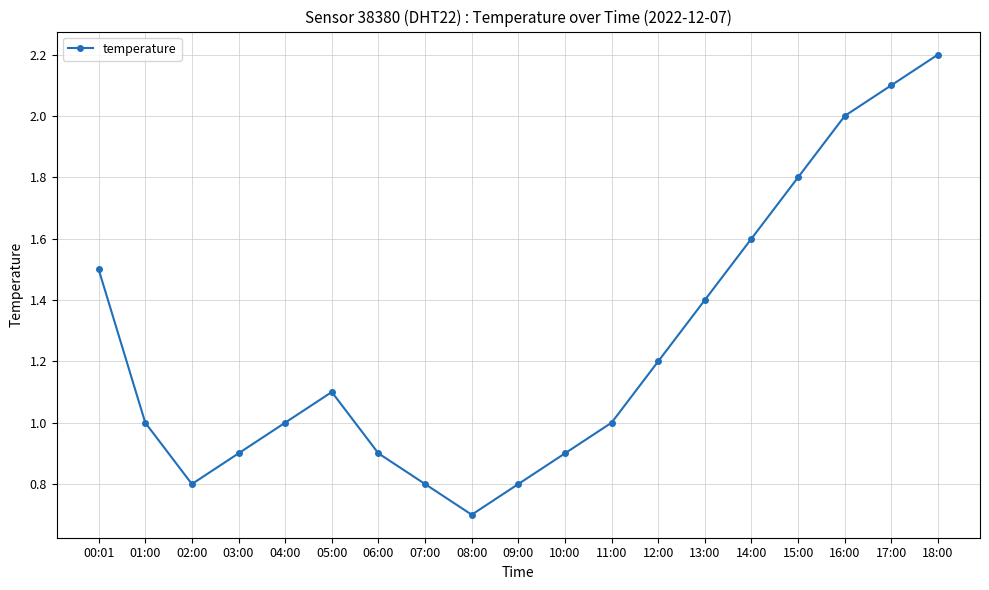

How many series are shown in this chart?

1